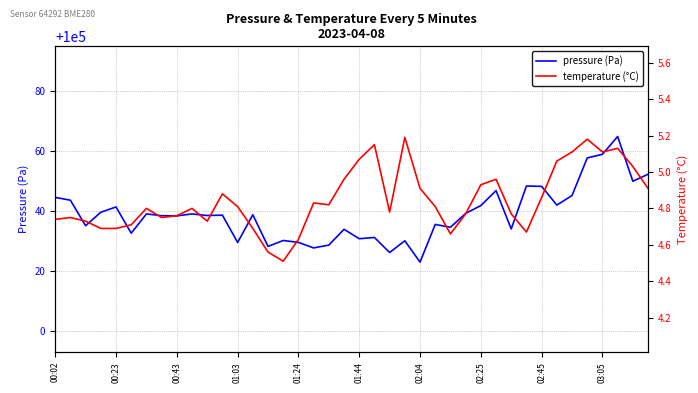

What is the difference between the highest and lowest values at 31?

100043.6